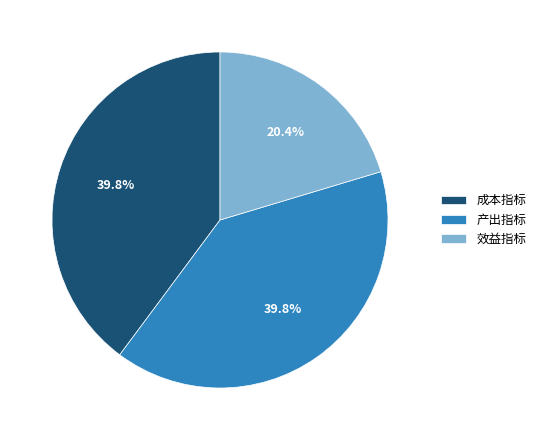

True or false: 成本指标 accounts for 40% of the total.

True